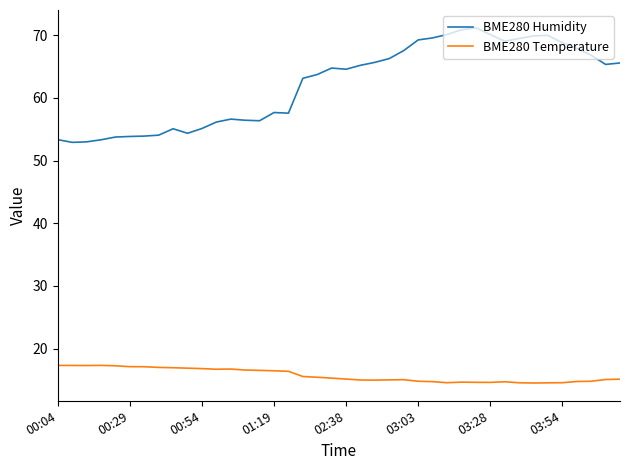

Rank the series by their maximum value, from highest to lowest.

BME280 Humidity, BME280 Temperature